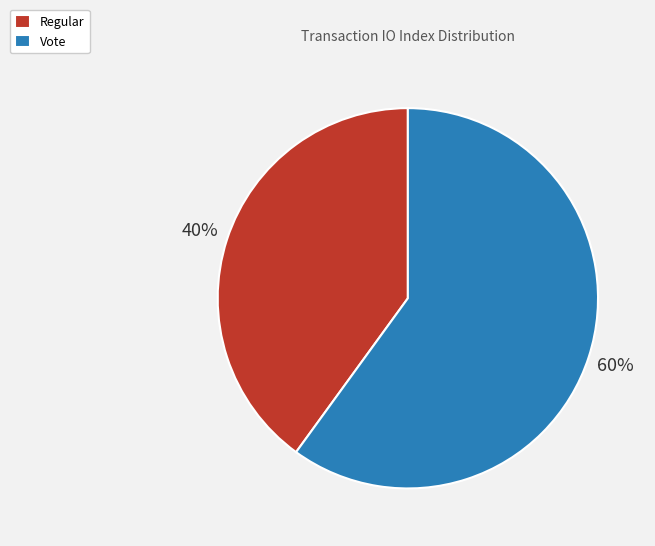

Approximately how many times larger is the value at Regular compared to Vote?

0.7